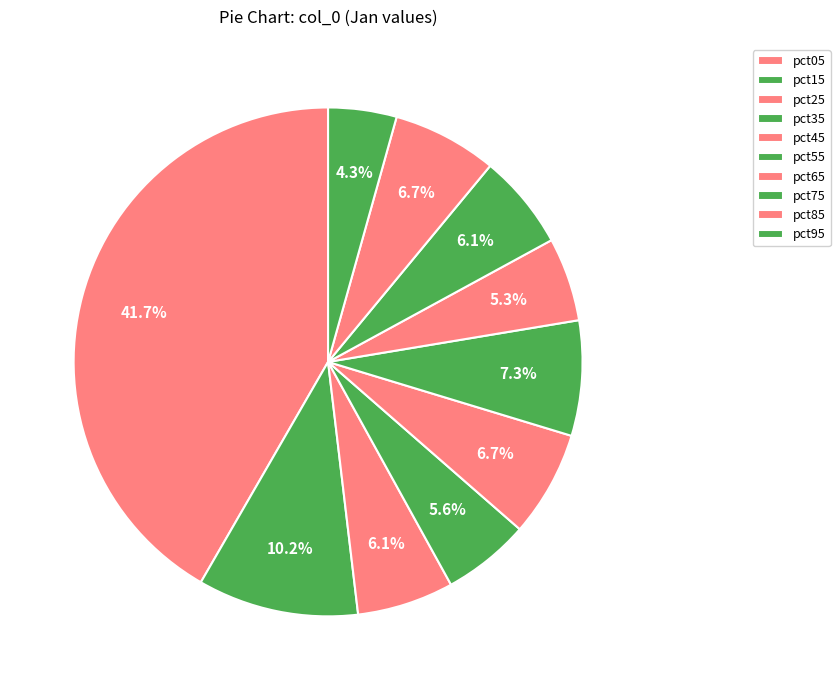

Is it true that pct15 is 23% of the pie?

False